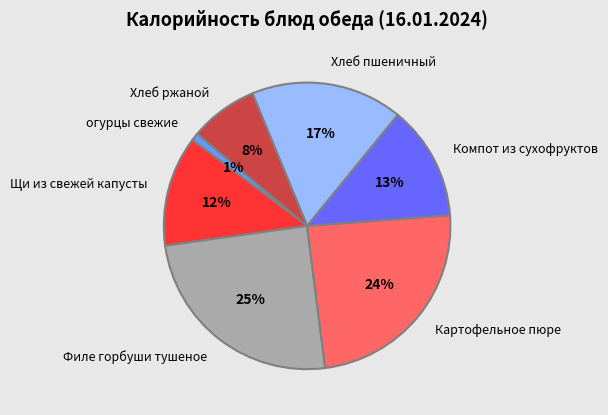

Between Филе горбуши тушеное and Щи из свежей капусты, which is larger?

Филе горбуши тушеное